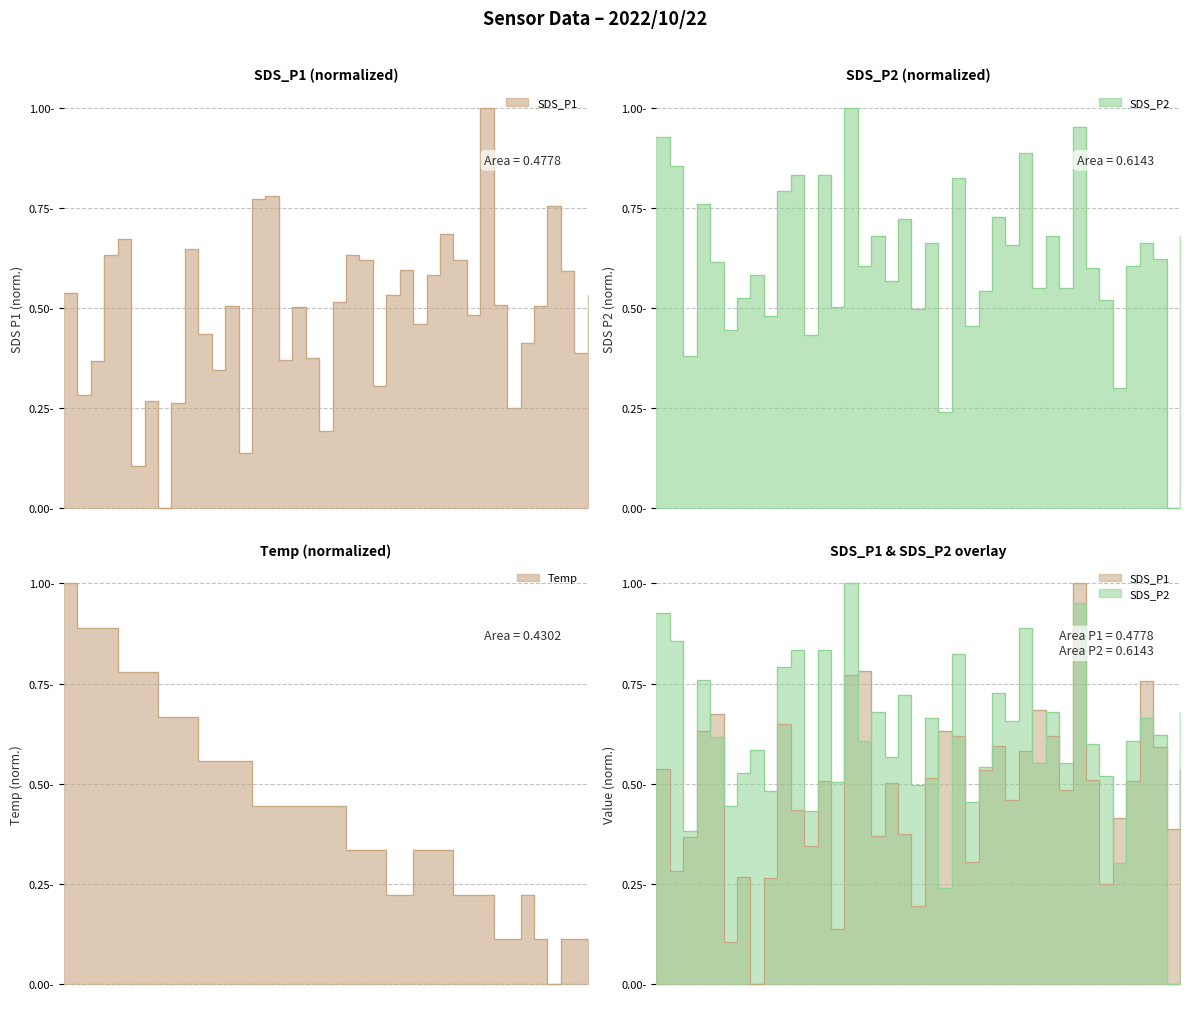

At which category is the sum across all series the highest?

00:00